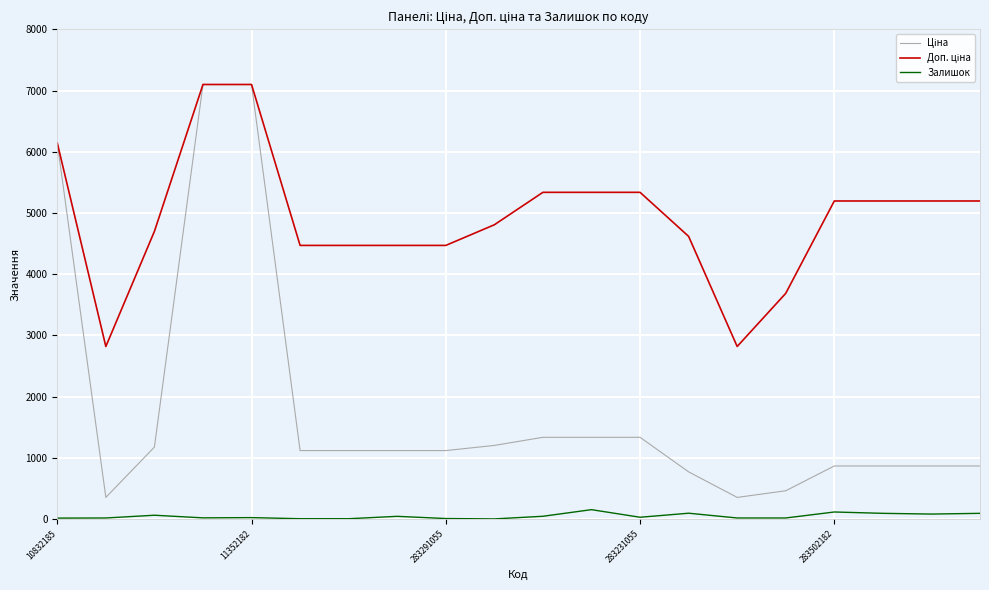

True or false: Ціна and Доп. ціна intersect in this chart.

False